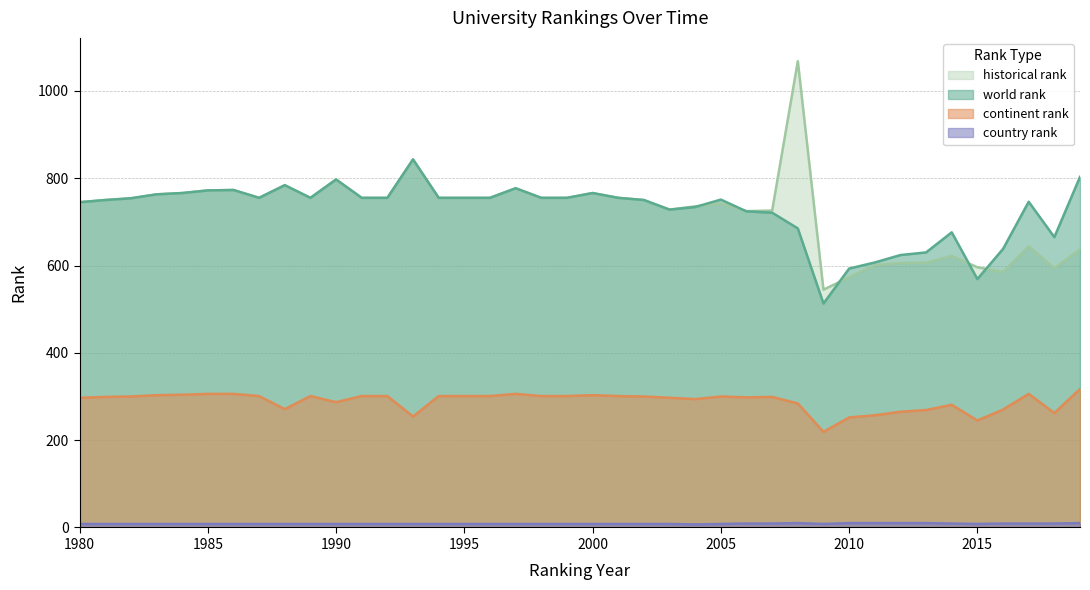

How many data points in world rank are less than 755?

20